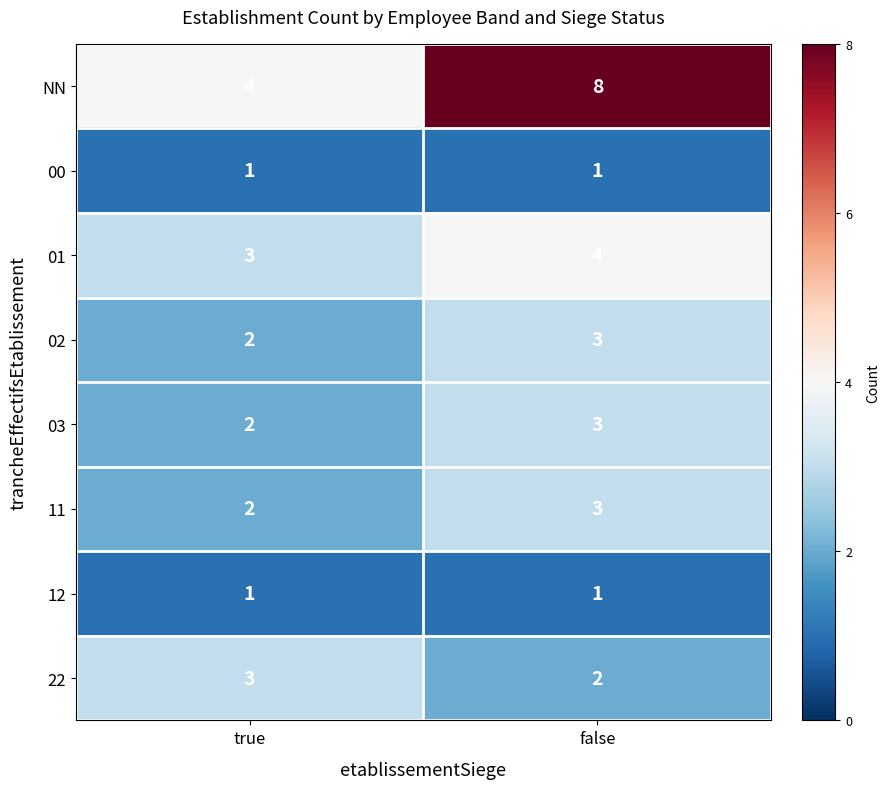

List the labels in order of 01 value, smallest first.

true, false